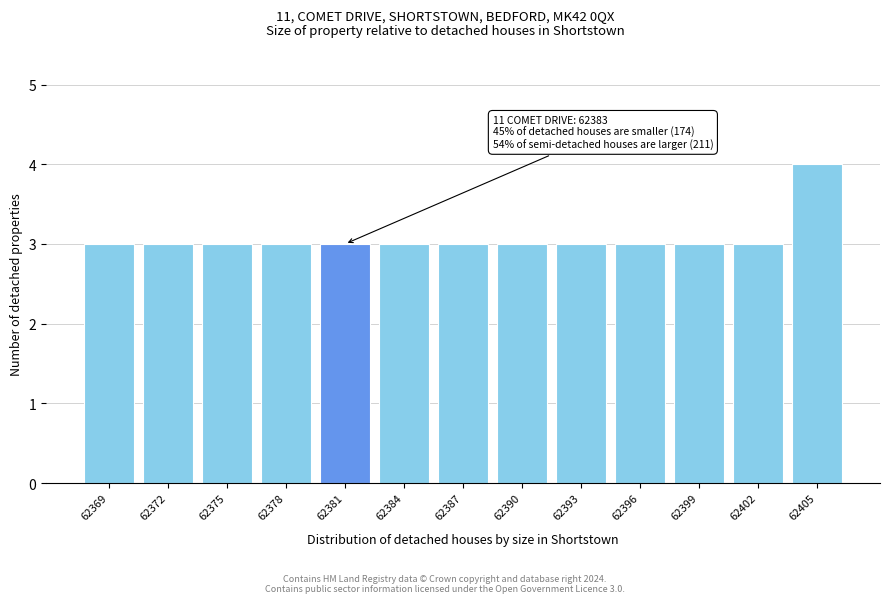

Reading left to right, extract all data points from this chart.

62369=3	62372=3	62375=3	62378=3	62381=3	62384=3	62387=3	62390=3	62393=3	62396=3	62399=3	62402=3	62405=4